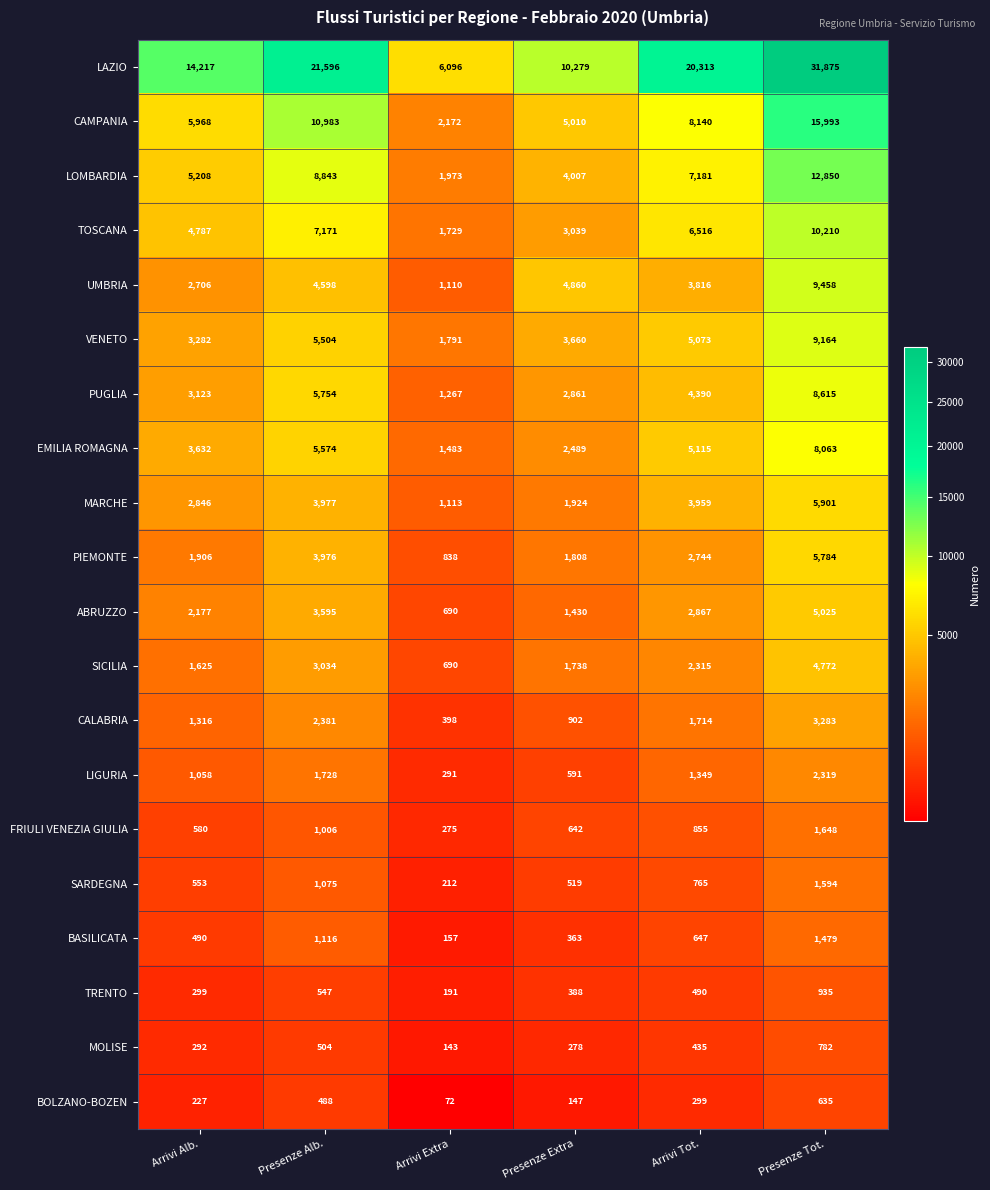

Is it true that LIGURIA equals 377 at Presenze Alb.?

False